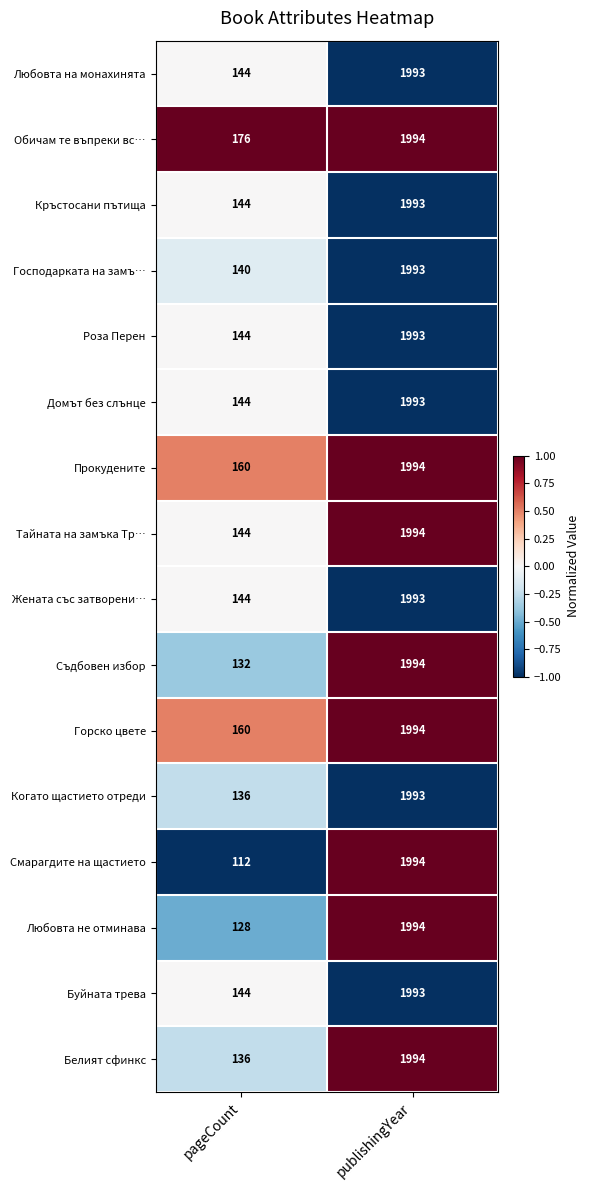

Which category has the lowest value across all series?

pageCount